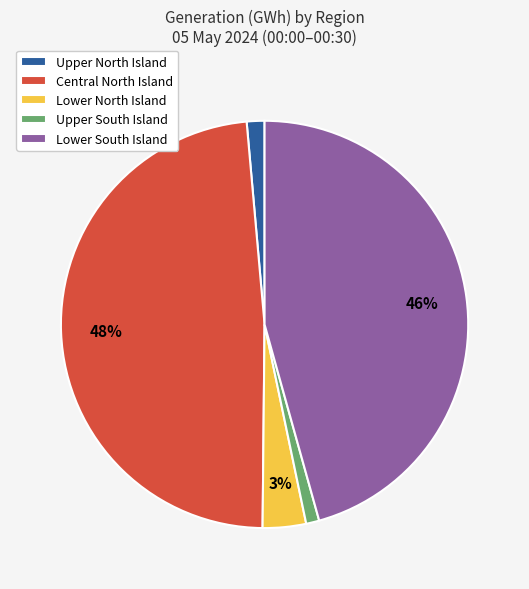

How many segments does this pie chart have?

5